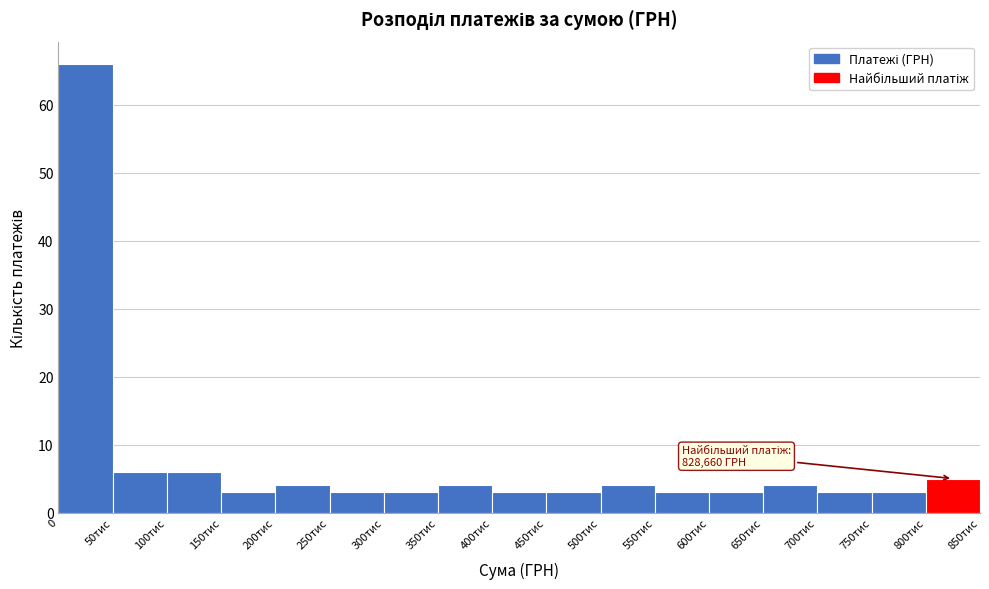

Reading right to left, extract all data points from this chart.

5	3	3	4	3	3	4	3	3	4	3	3	4	3	6	6	66